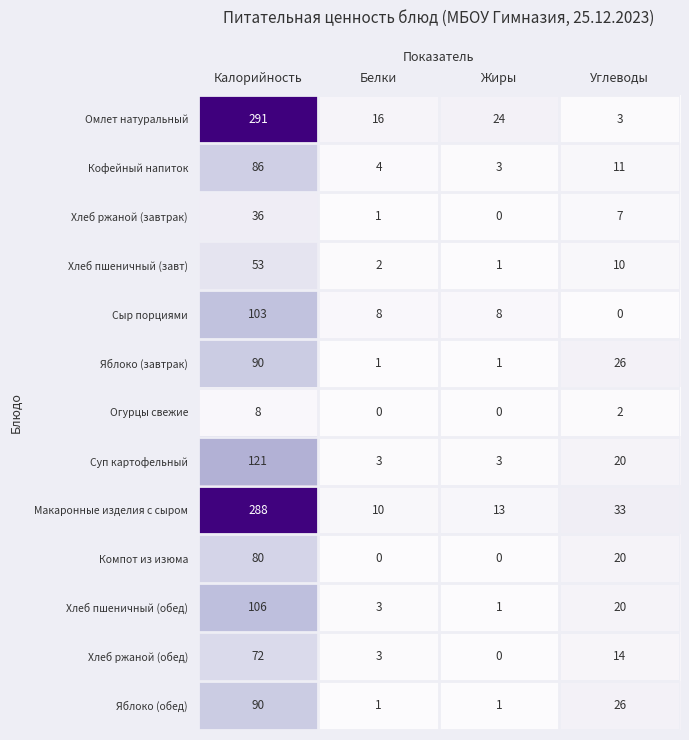

Is it true that Омлет натуральный equals 424 at Калорийность?

False